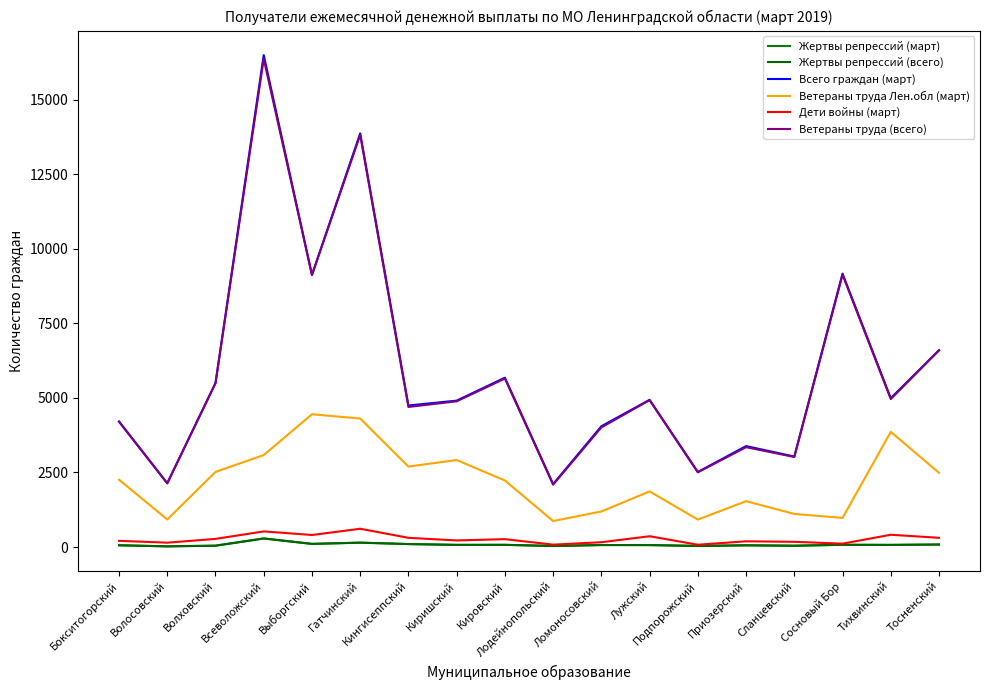

What is the label of the 4th point from the right?

Сланцевский